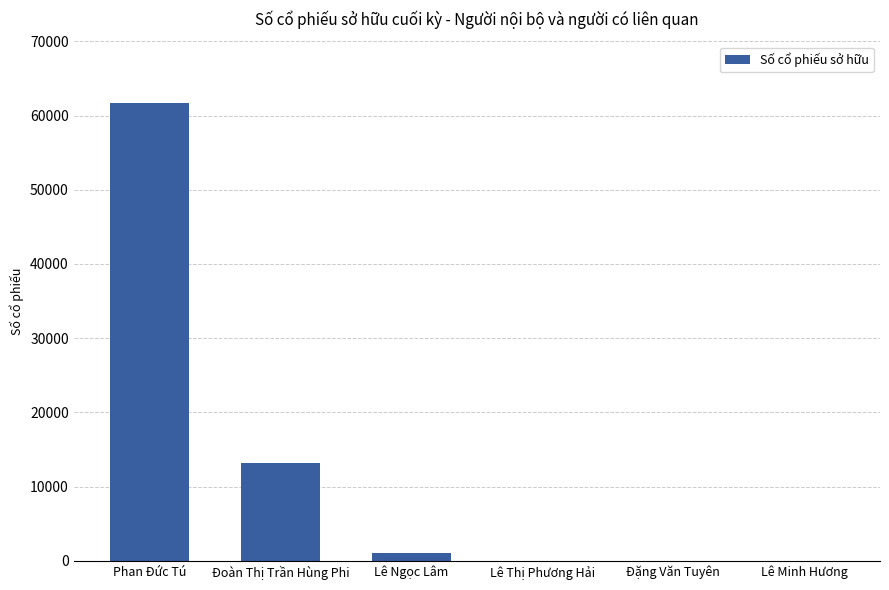

What is the average value?

12644